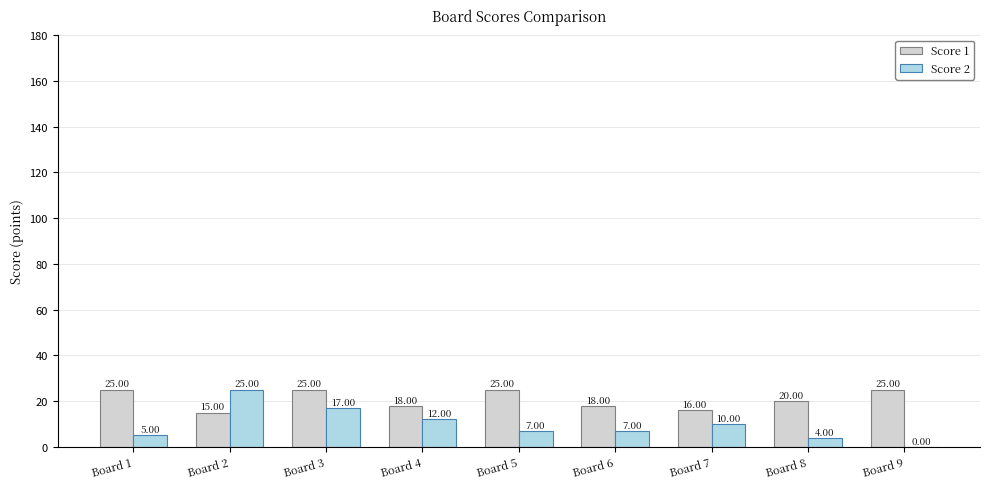

Reading left to right, what are all the values shown in this chart?

Score 1: 25	15	25	18	25	18	16	20	25
Score 2: 5	25	17	12	7	7	10	4	0